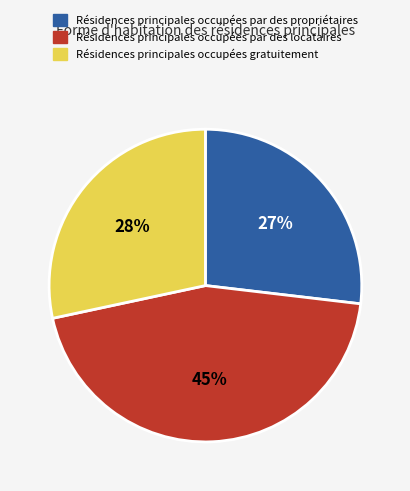

To the nearest percent, what is the difference between the largest and smallest slice percentages?

18%